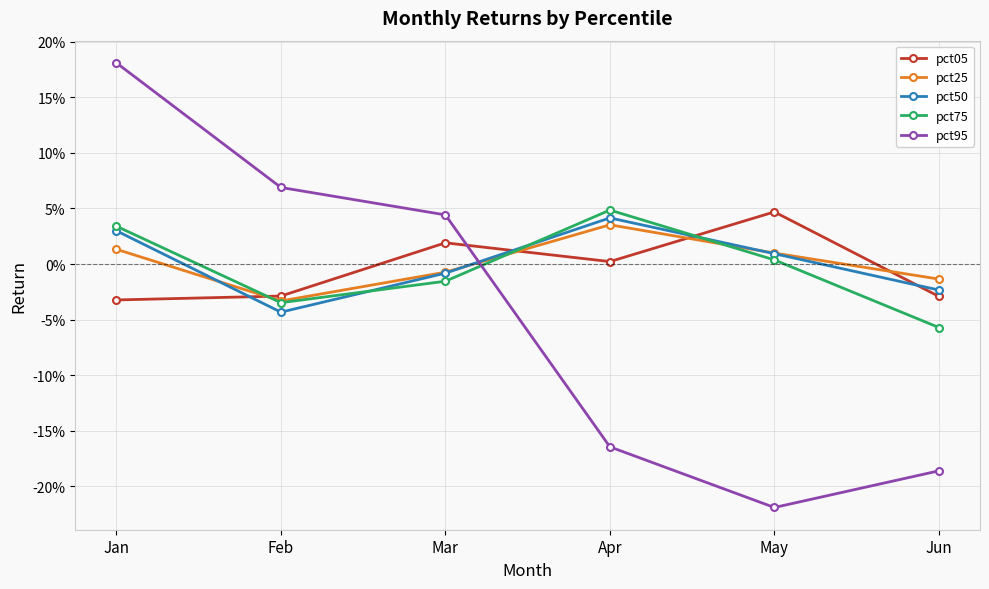

Where is the first local minimum for pct25?

Feb